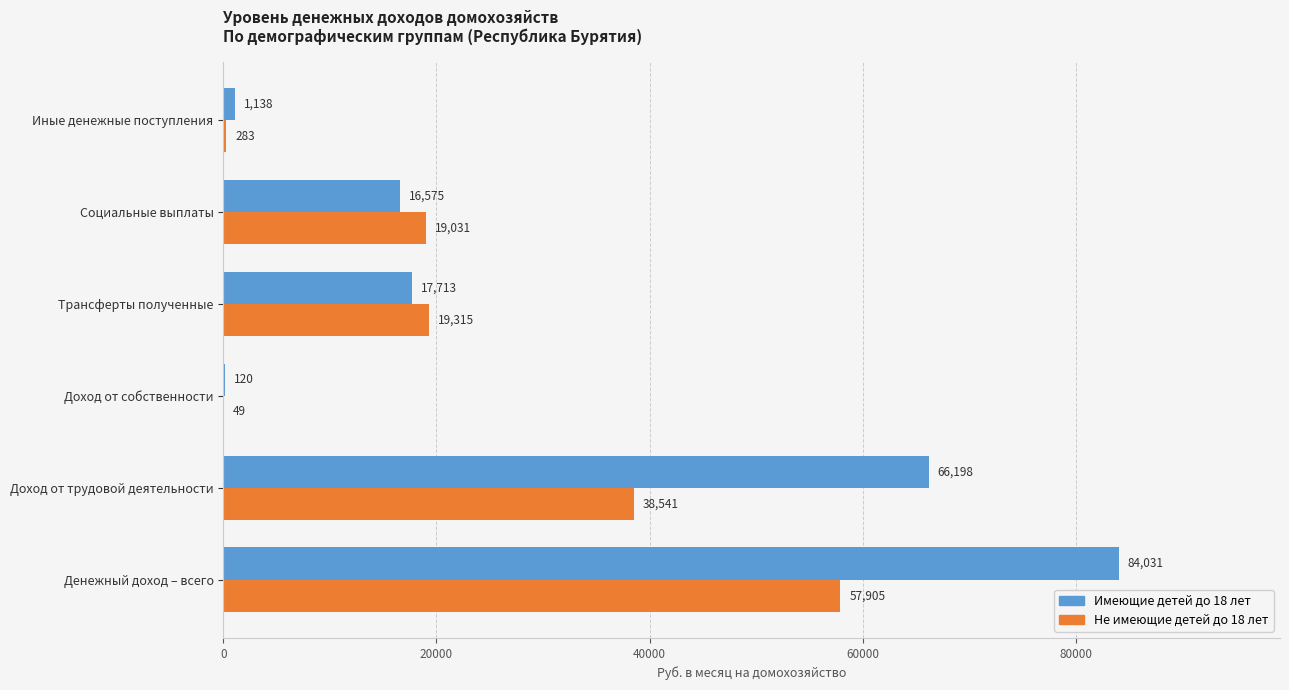

What is the maximum value shown in the chart?

84031.3